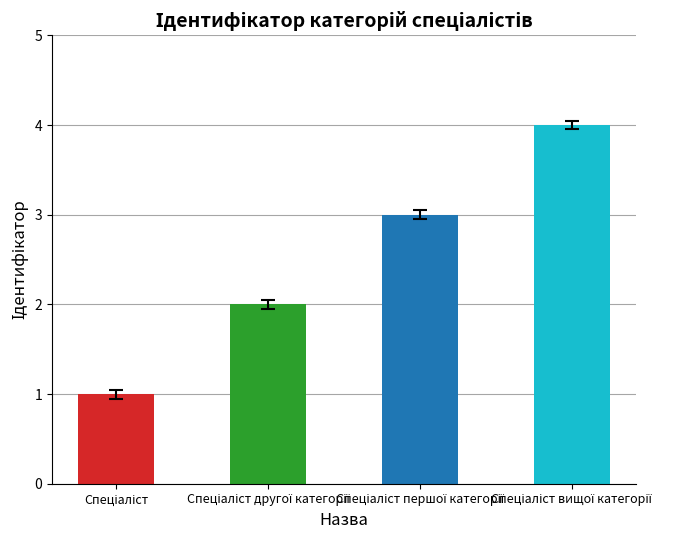

Between Спеціаліст and Спеціаліст вищої категорії, which is larger?

Спеціаліст вищої категорії